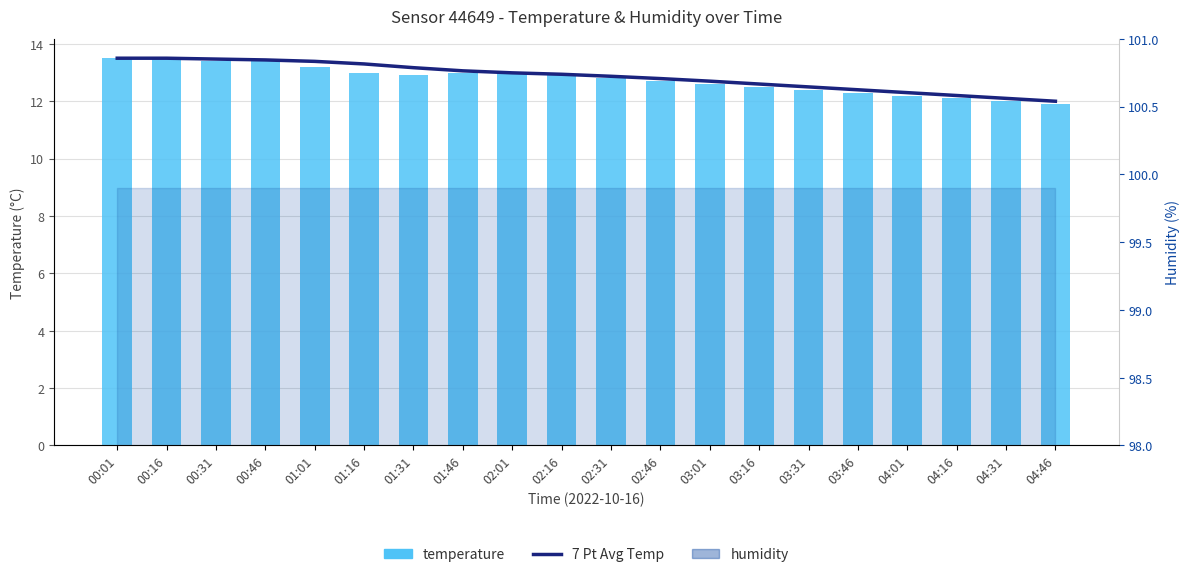

True or false: temperature has a value of 22.7 at 02:31.

False